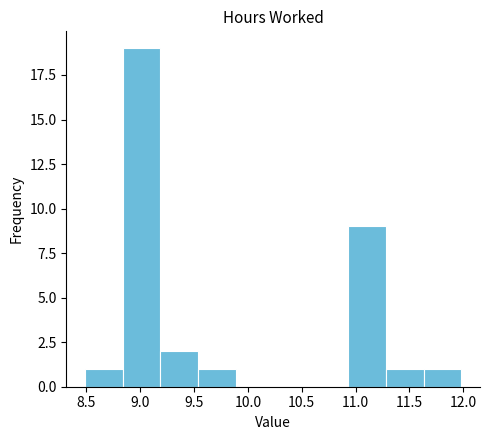

Reading left to right, list every bar in this chart as the range it spans on the x-axis followed by its height. Neither the bar edges nor the heights are printed on the chart, so give them approximately, as read against the axes.

8.50 to 8.85: 1
8.85 to 9.20: 19
9.20 to 9.55: 2
9.55 to 9.90: 1
9.90 to 10.25: 0
10.25 to 10.60: 0
10.60 to 10.95: 0
10.95 to 11.30: 9
11.30 to 11.65: 1
11.65 to 12.00: 1